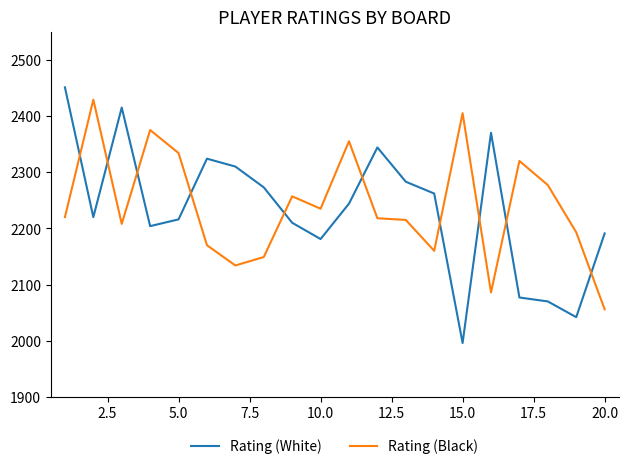

Which series has the widest spread of values?

Rating (White)